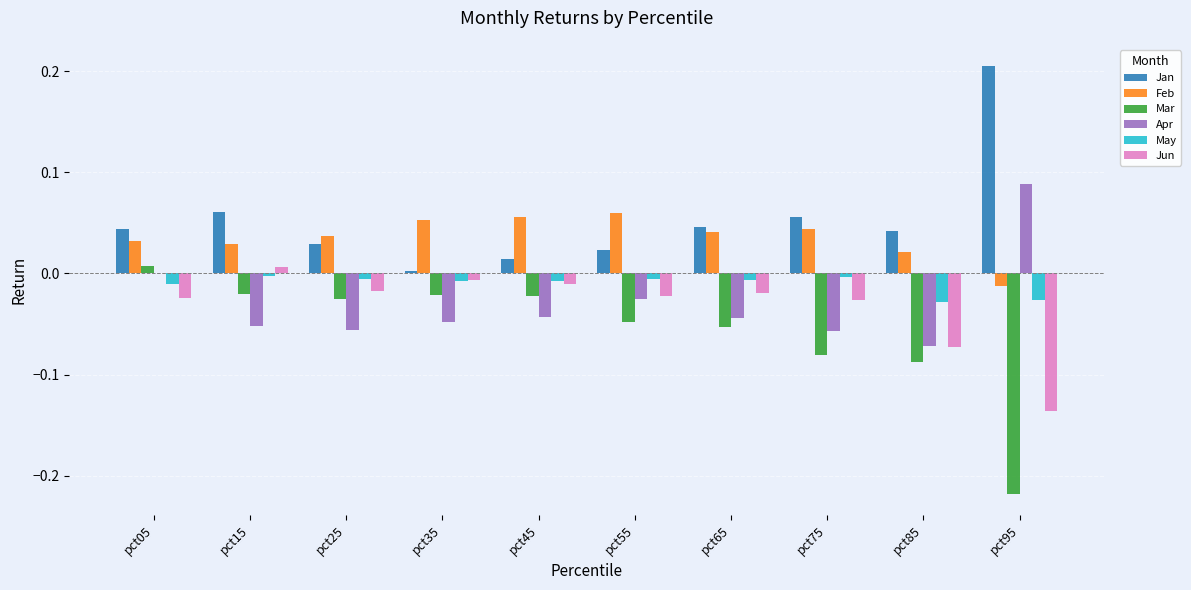

Which series changed the most between pct75 and pct85?

Jun